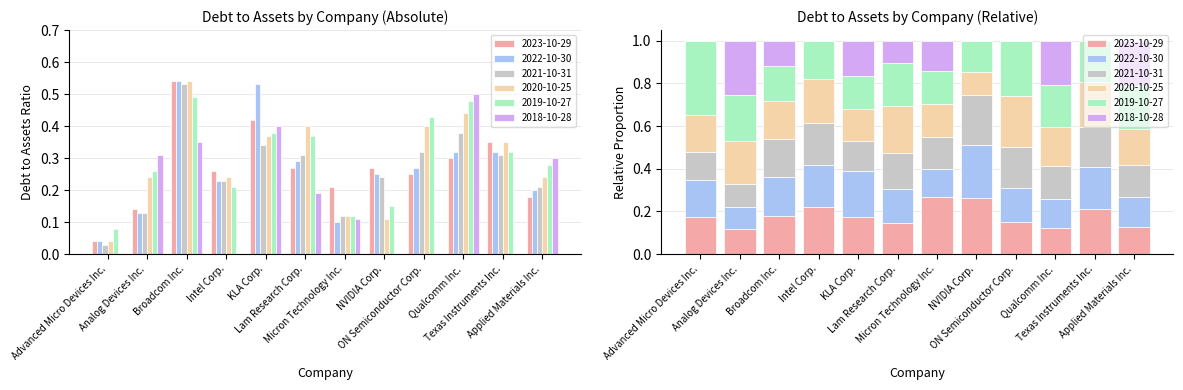

Does the chart contain stacked bars?

No